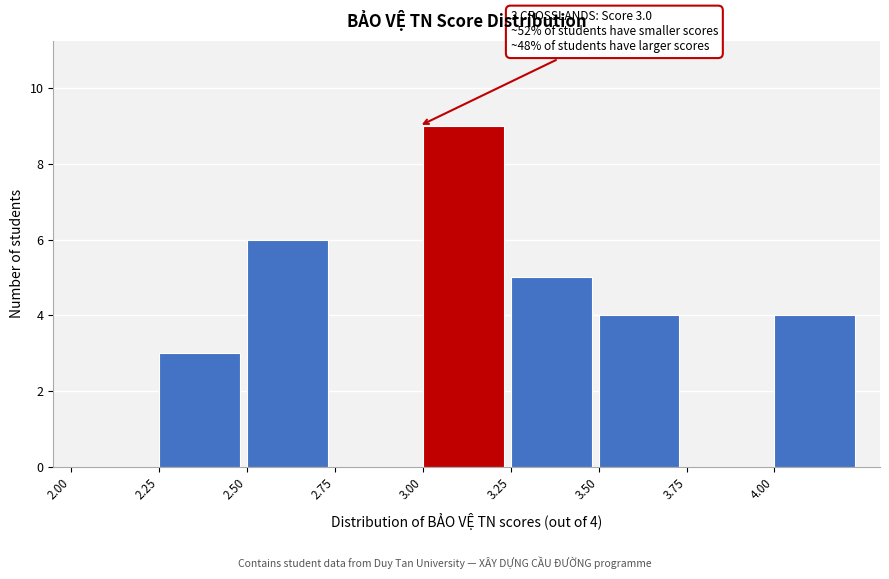

Over which range of the x-axis is the bar tallest?

3.00 to 3.25